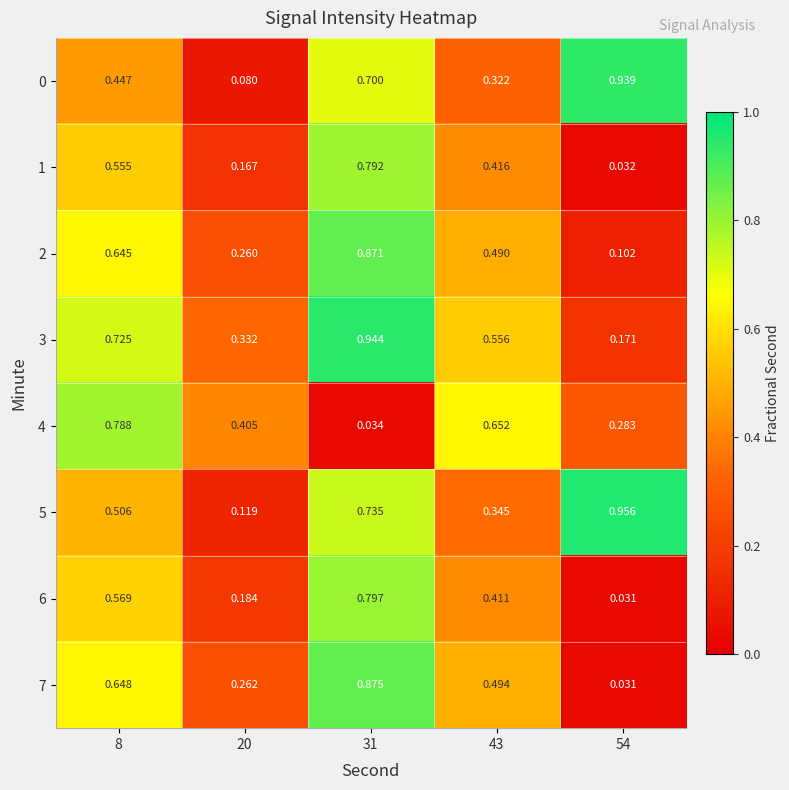

Is the value of 3 at 31 greater than the value of 0 at 31?

Yes